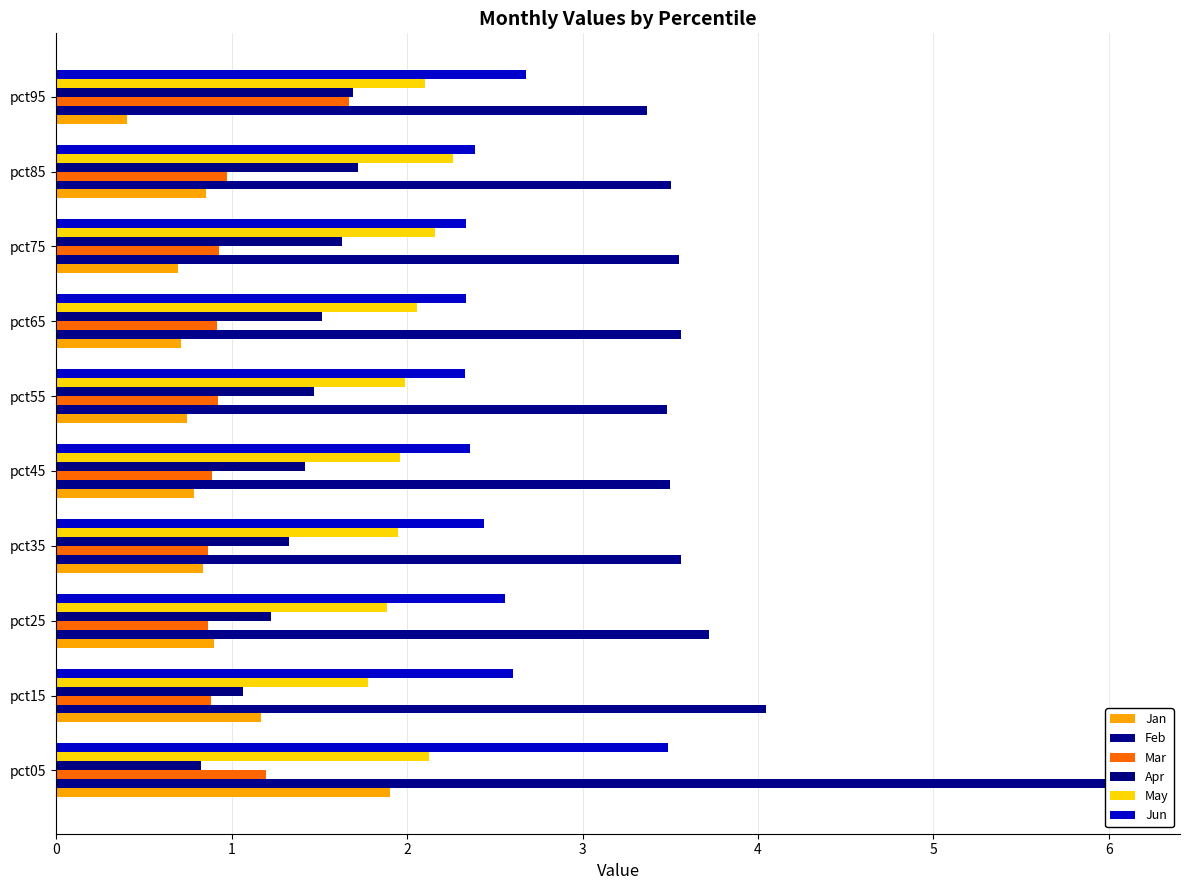

Reading left to right, what are all the values shown in this chart?

Jan: 1.9	1.2	0.9	0.8	0.8	0.7	0.7	0.7	0.9	0.4
Feb: 6.1	4.0	3.7	3.6	3.5	3.5	3.6	3.6	3.5	3.4
Mar: 1.2	0.9	0.9	0.9	0.9	0.9	0.9	0.9	1.0	1.7
Apr: 0.8	1.1	1.2	1.3	1.4	1.5	1.5	1.6	1.7	1.7
May: 2.1	1.8	1.9	1.9	2.0	2.0	2.1	2.2	2.3	2.1
Jun: 3.5	2.6	2.6	2.4	2.4	2.3	2.3	2.3	2.4	2.7